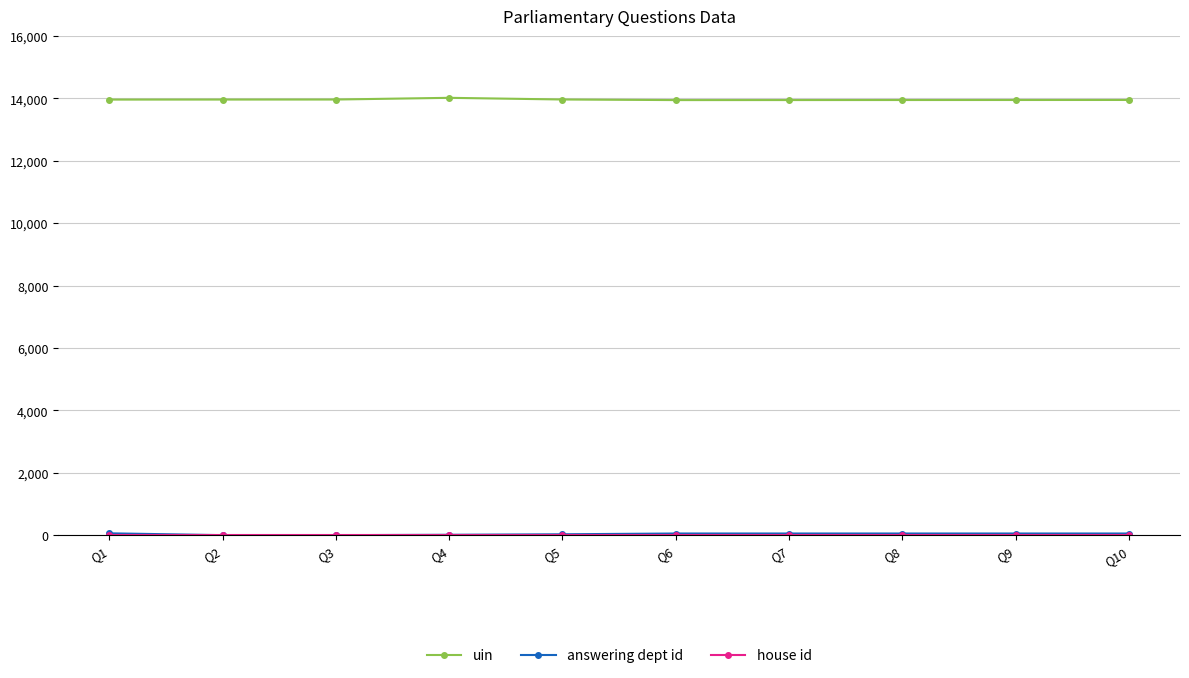

What is the difference between the second highest and minimum values in the uin series?

19